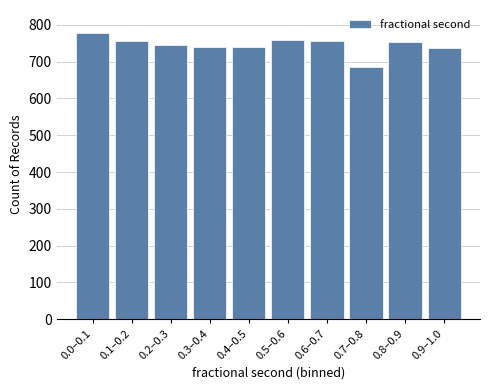

The value at 0.8–0.9 is 1086. True or false?

False